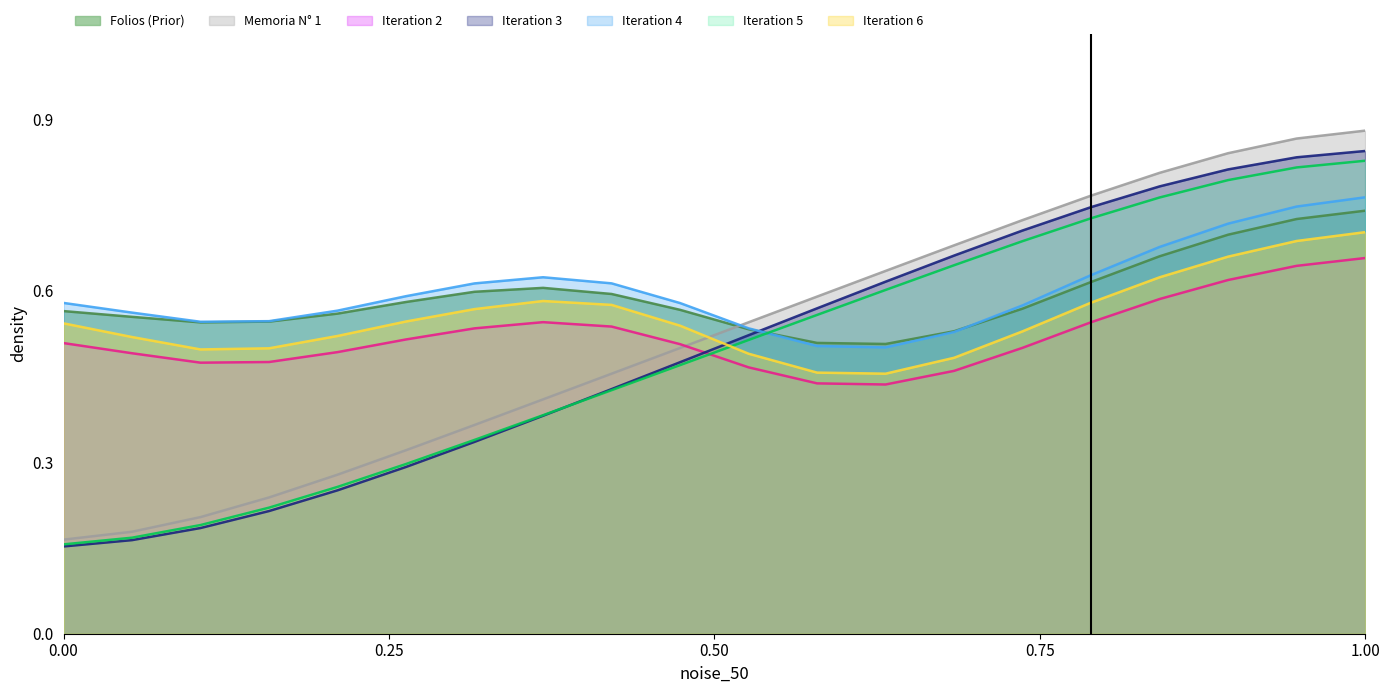

What is the label of the 13th point from the right?

1944